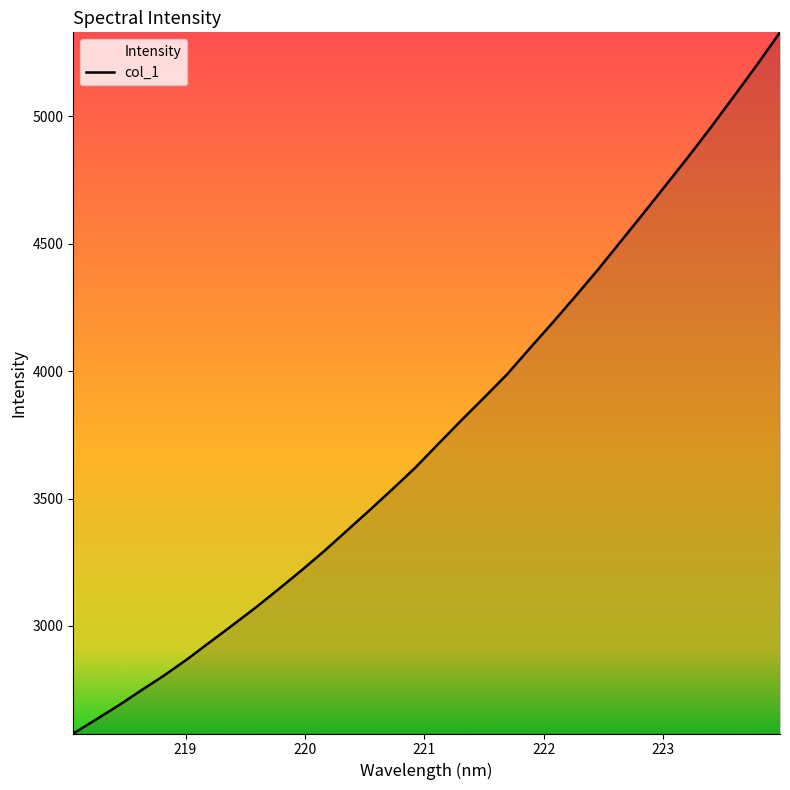

What is the sum of all values?

120626.7